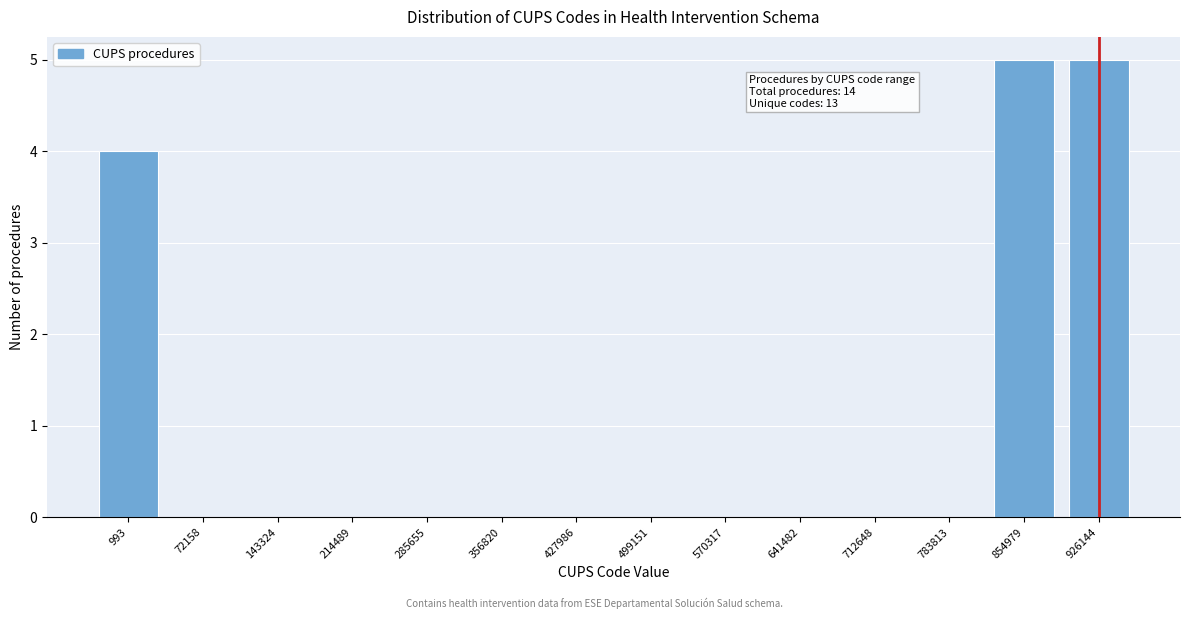

Is it true that the value at 285655 is 3?

False